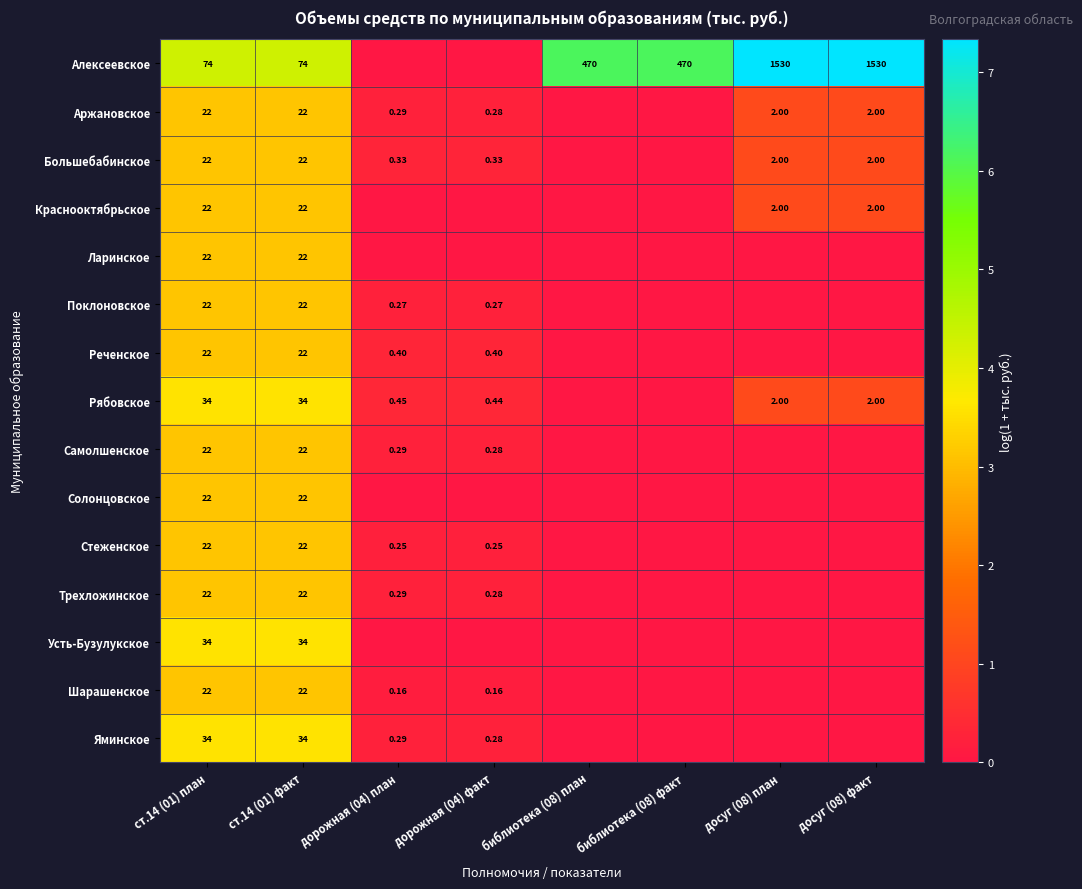

Rank the series at библиотека (08) план from lowest to highest value.

Аржановское, Большебабинское, Краснооктябрьское, Ларинское, Поклоновское, Реченское, Рябовское, Самолшенское, Солонцовское, Стеженское, Трехложинское, Усть-Бузулукское, Шарашенское, Яминское, Алексеевское